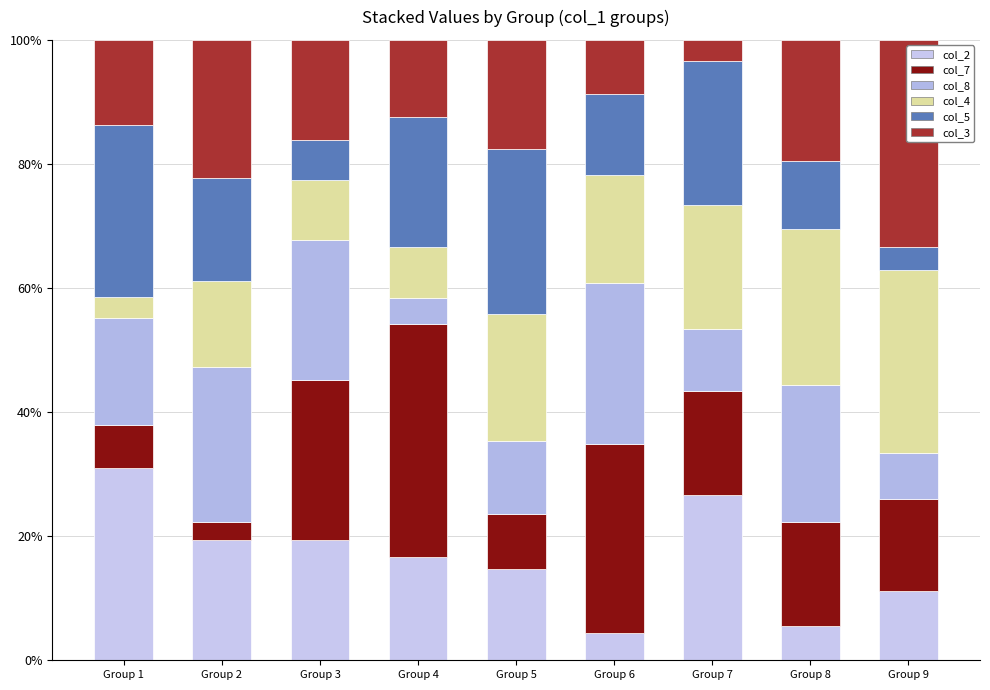

How many data points in col_2 are above 16?

5